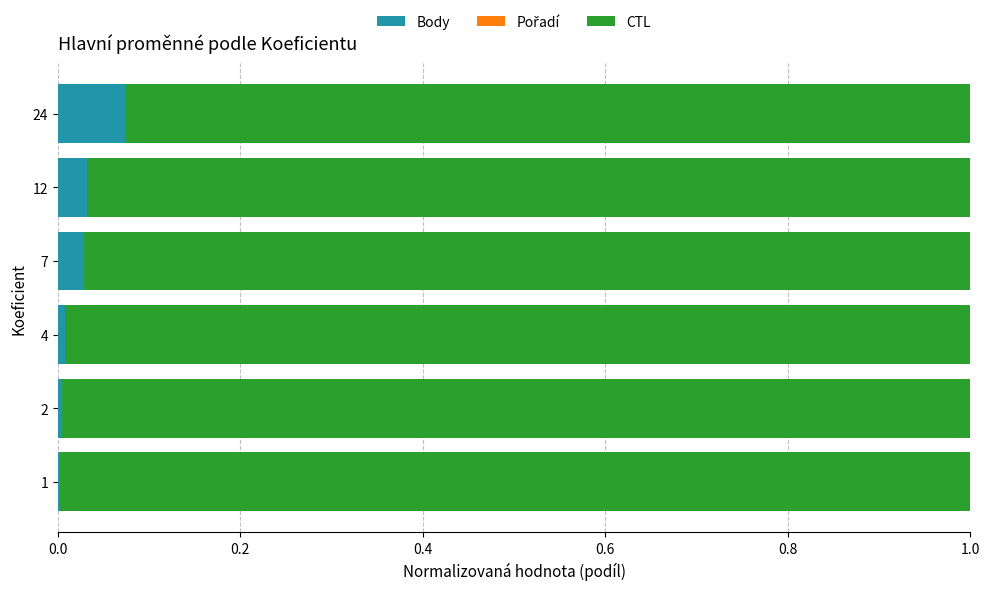

How many distinct data groups are displayed?

3